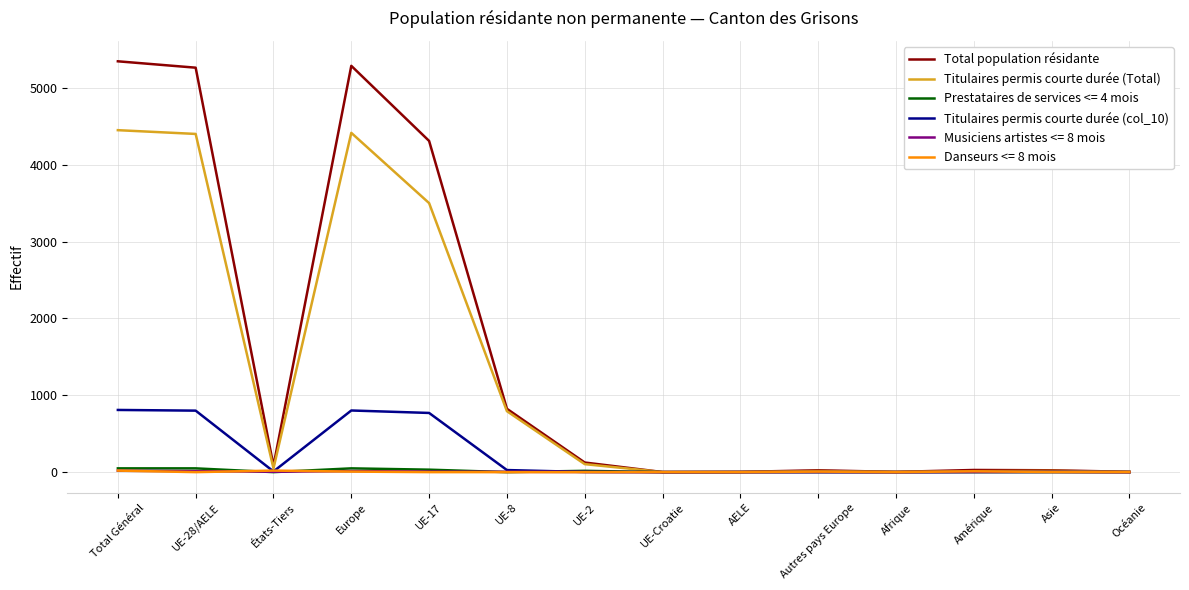

Which series has the largest range (max minus min)?

Total population résidante